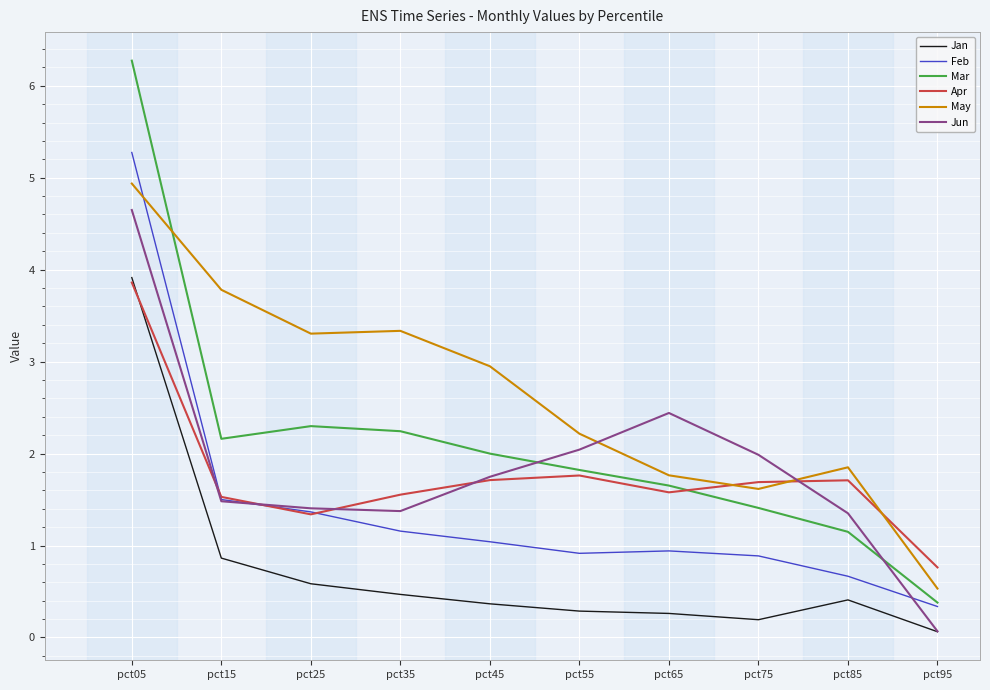

Does the chart display data point markers on the line(s)?

No